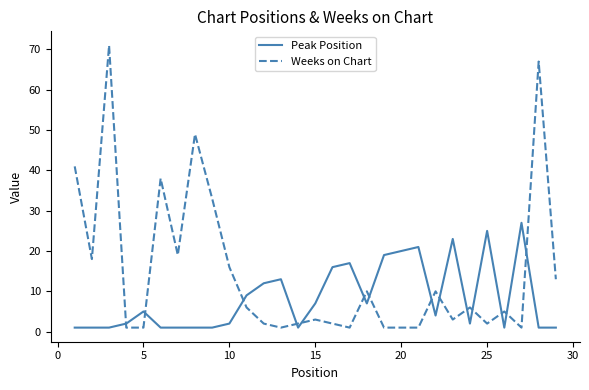

What is the difference between the maximum and minimum values in the Weeks on Chart series?

70